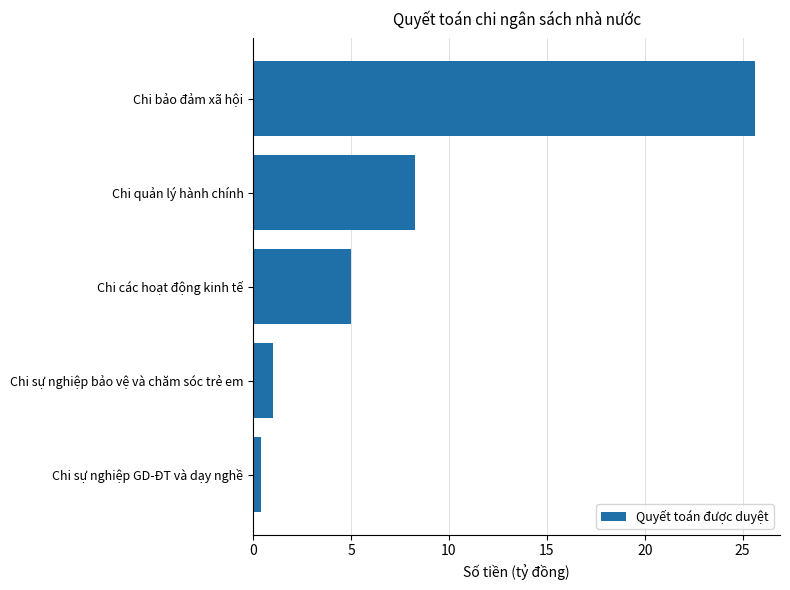

The chart shows a value of 25.6 at Chi bảo đảm xã hội. True or false?

True